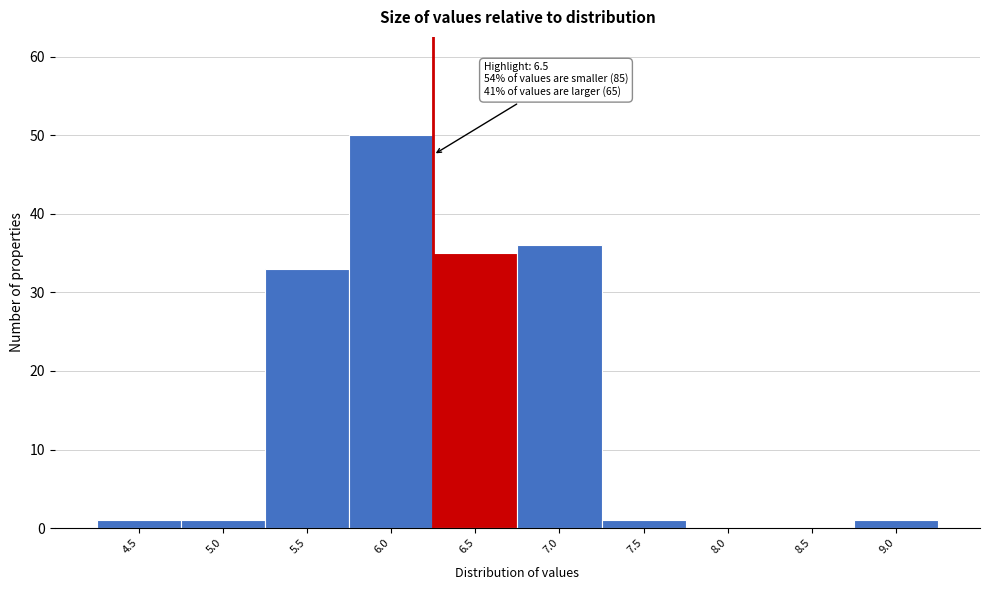

Reading left to right, what are all the values shown in this chart?

4.5=1	5.0=1	5.5=33	6.0=50	6.5=35	7.0=36	7.5=1	8.0=0	8.5=0	9.0=1